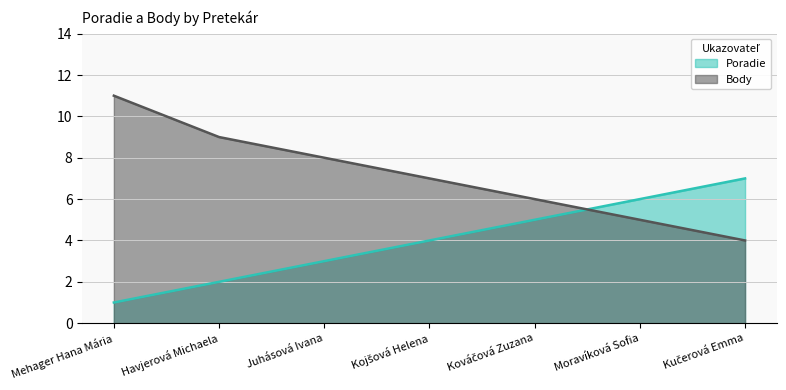

What is the total value across all series at Kučerová Emma?

11